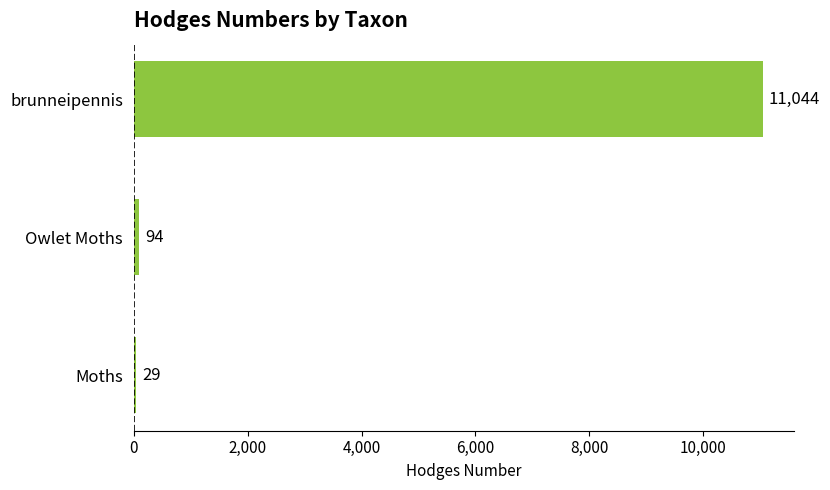

Which has a higher value, Owlet Moths or brunneipennis?

brunneipennis